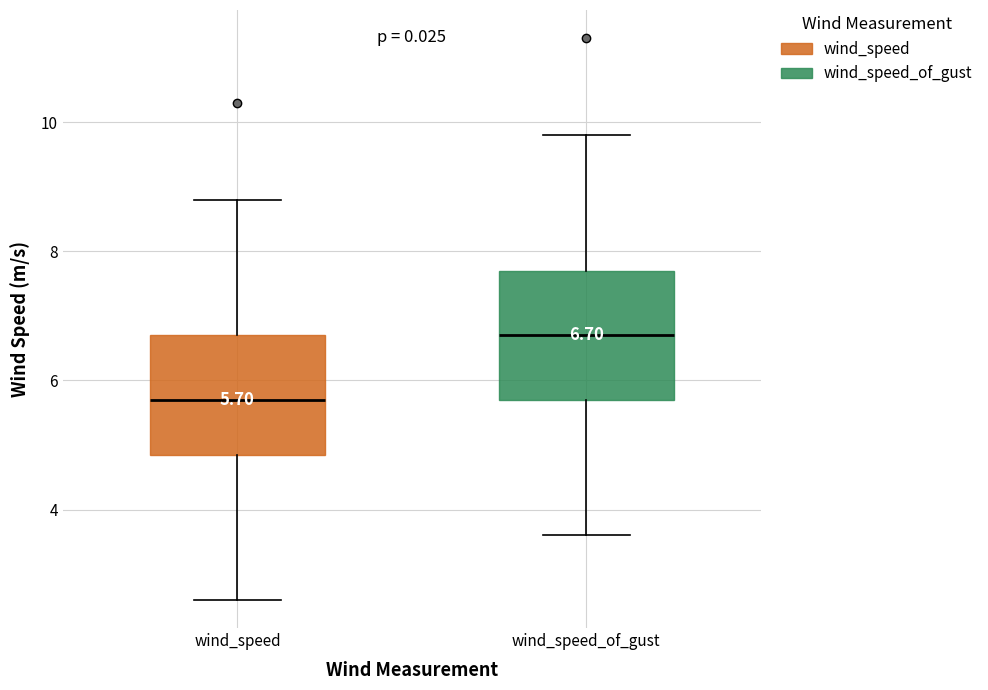

Which box has the lowest median line?

wind_speed